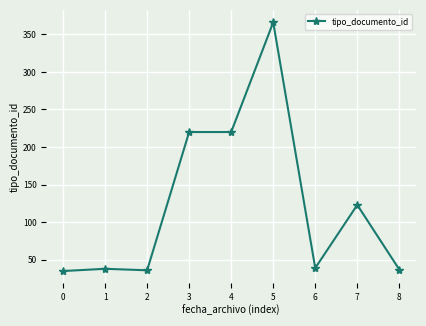

Read the value at 2, to the nearest 50.

50